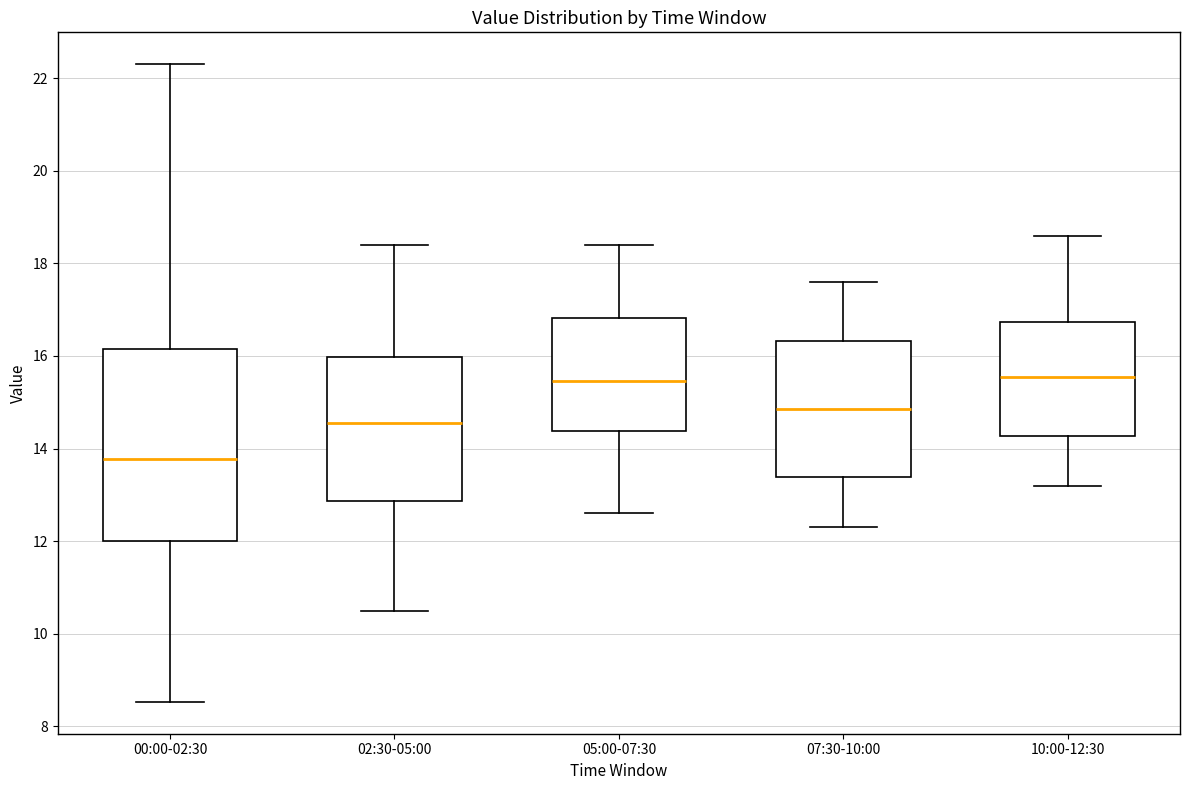

Reading left to right, transcribe this box plot: for each box, give where its median line is, the range the box spans, and where its two whiskers end, as read against the y-axis. The values are not printed on the chart, so give them approximately, as read against the axis.

00:00-02:30: median 13.8, box 12.0 to 16.2, whiskers 8.6 to 22.4
02:30-05:00: median 14.6, box 12.8 to 16.0, whiskers 10.6 to 18.4
05:00-07:30: median 15.4, box 14.4 to 16.8, whiskers 12.6 to 18.4
07:30-10:00: median 14.8, box 13.4 to 16.4, whiskers 12.4 to 17.6
10:00-12:30: median 15.6, box 14.2 to 16.8, whiskers 13.2 to 18.6